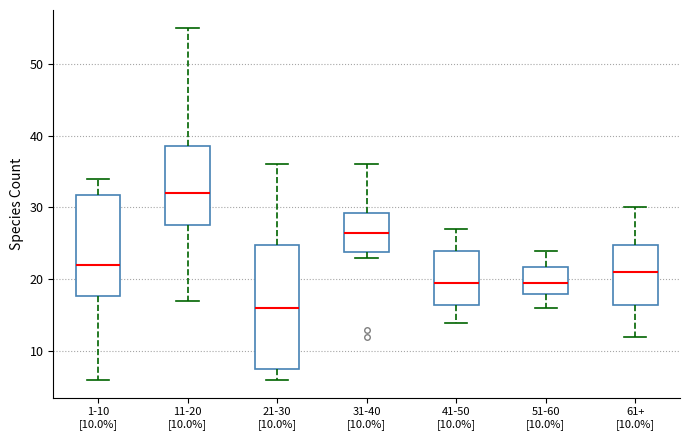

Which box has the highest median line?

11-20 [10.0%]